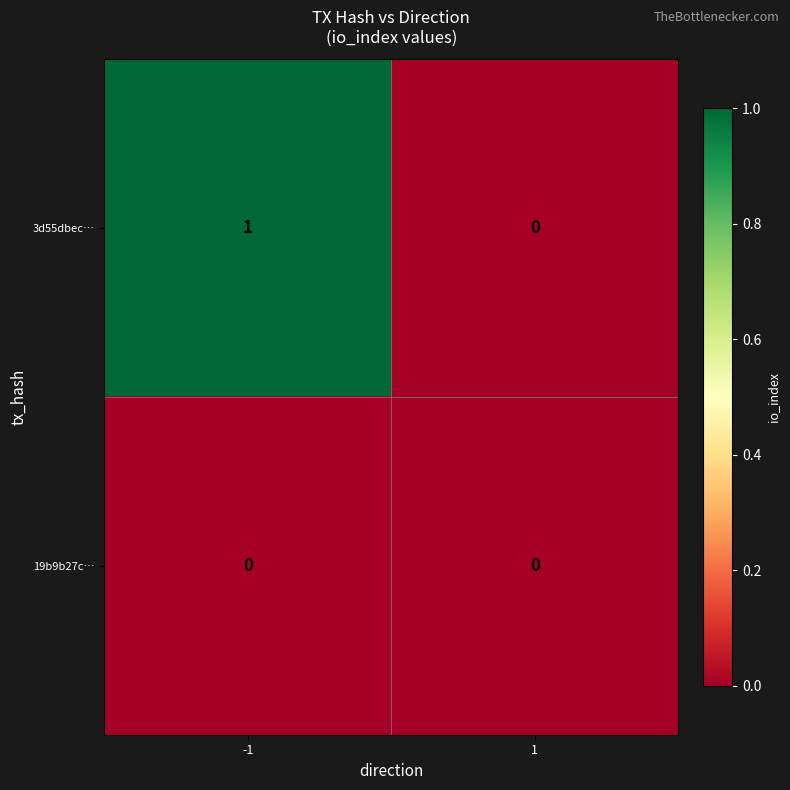

Rank the series by their average value, from highest to lowest.

3d55dbec…, 19b9b27c…